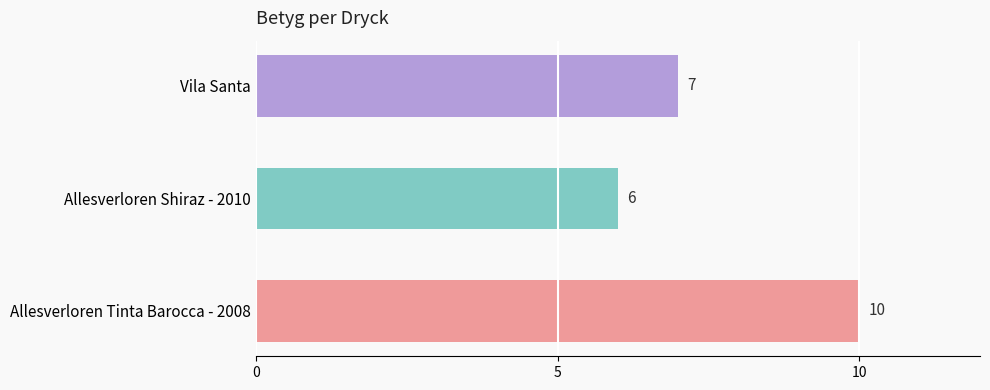

Are the bars grouped side by side (vs. stacked)?

No